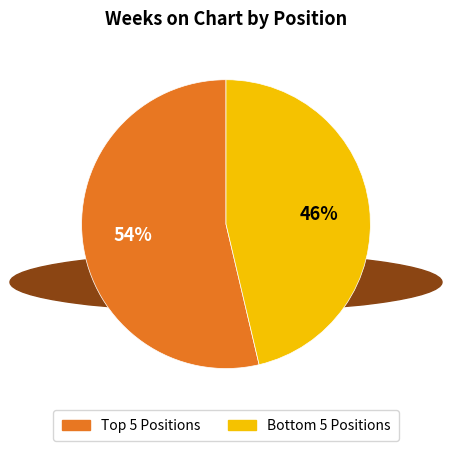

Is there a majority slice in this chart?

Yes